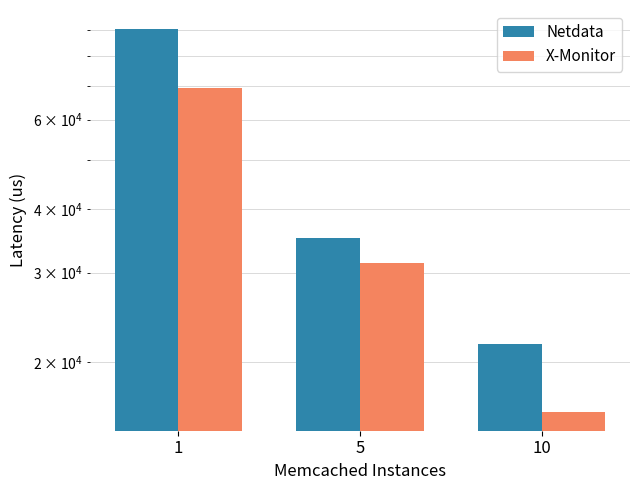

At which label does Netdata first exceed 35114?

1